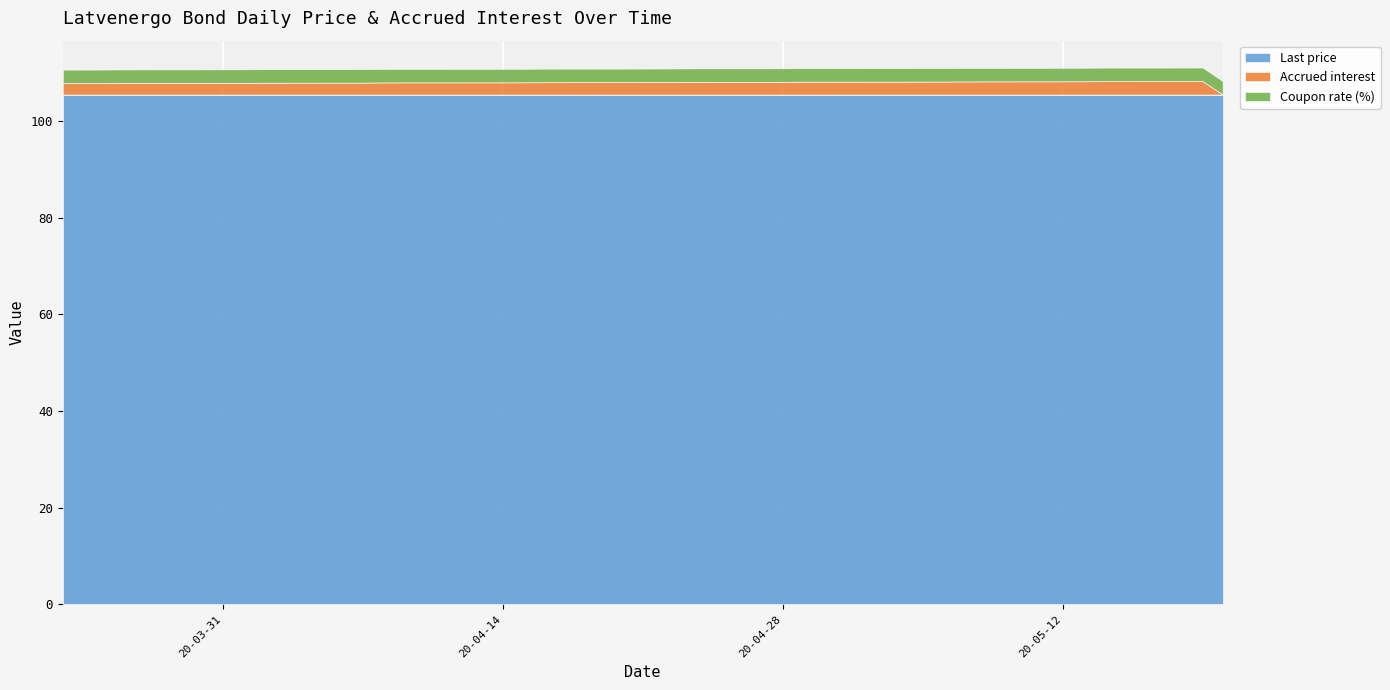

What is the highest value of the Last price series?

105.5